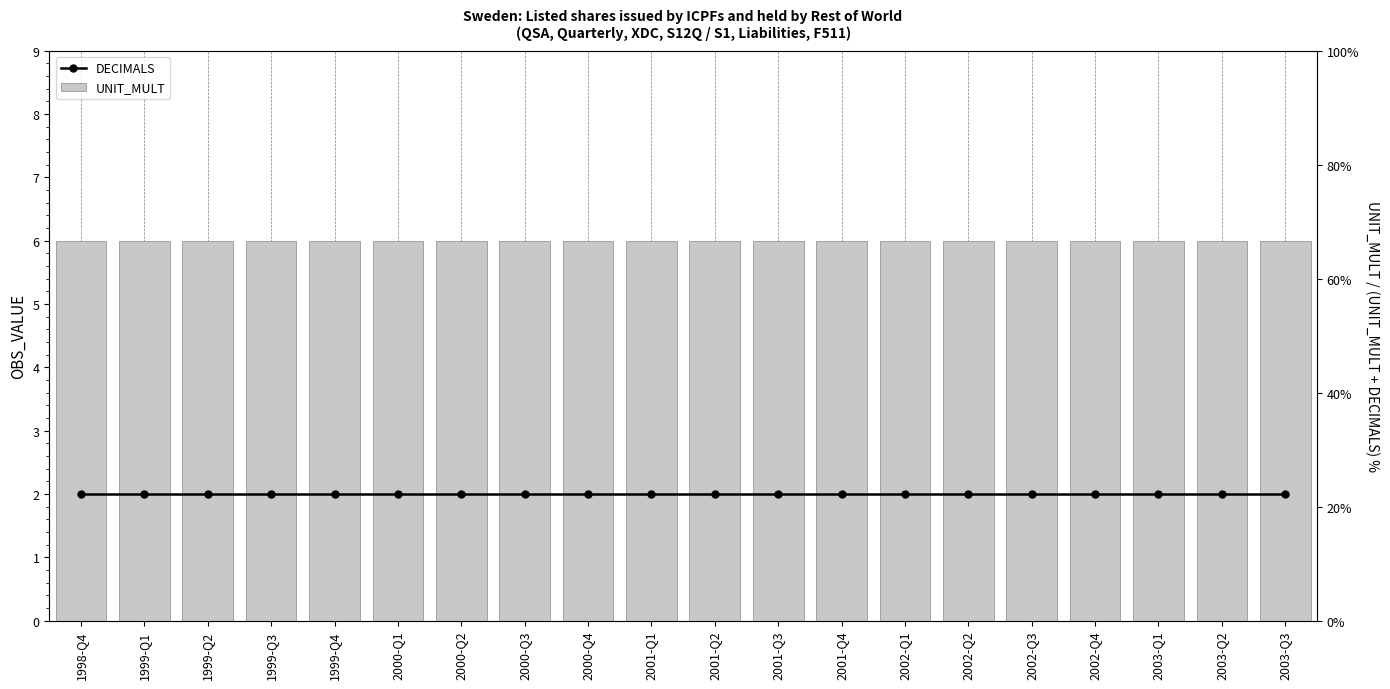

How many series are shown in this chart?

2